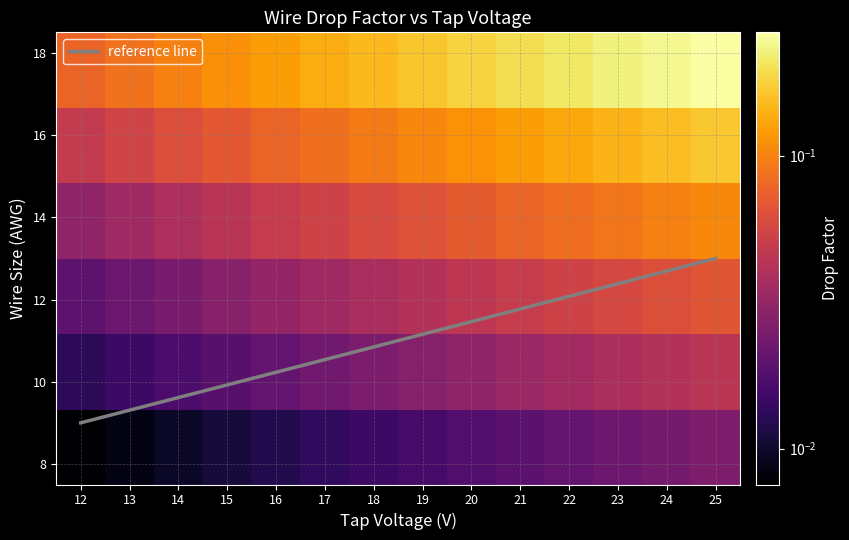

What is the spread (max minus min) of values at 14?

9.6